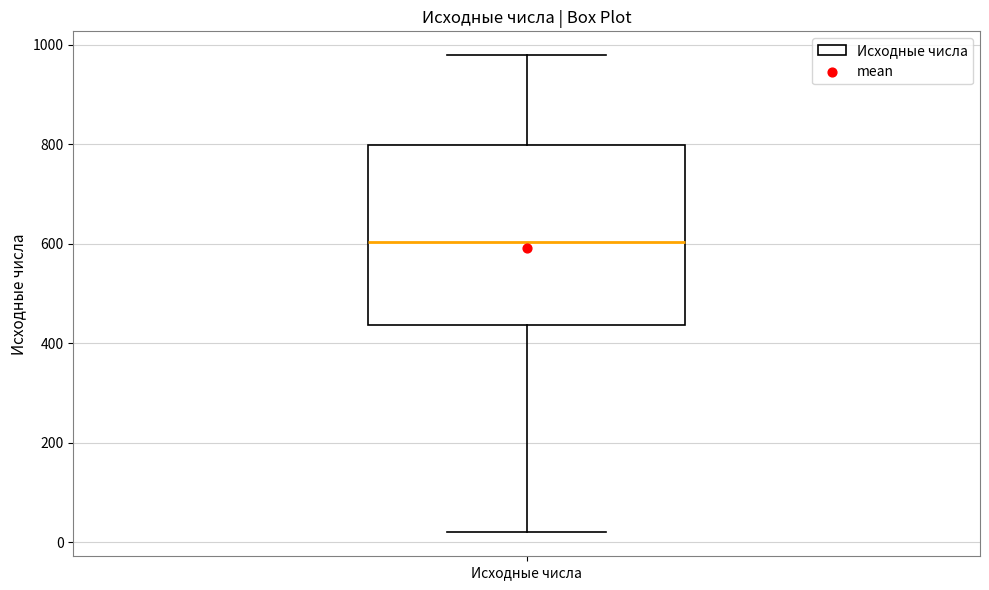

Read this box plot against the y-axis: the position of the median line, the range covered by the box, and the ends of both whiskers. The values are not printed on the chart, so give them approximately, as read against the axis.

median 600, box 440 to 800, whiskers 20 to 980